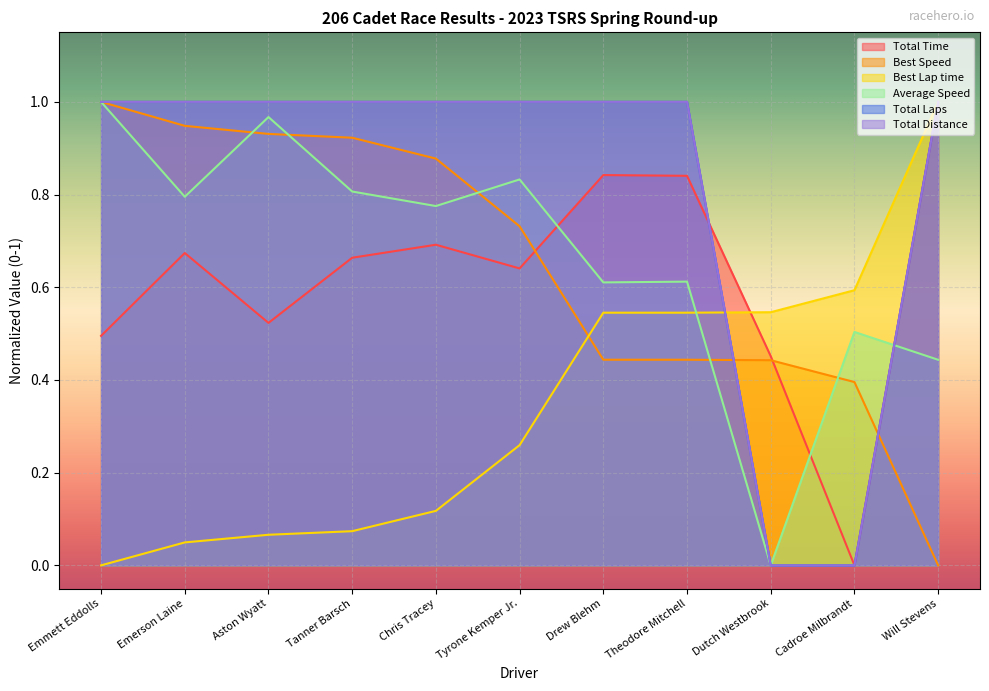

How many lines are shown in the chart?

6